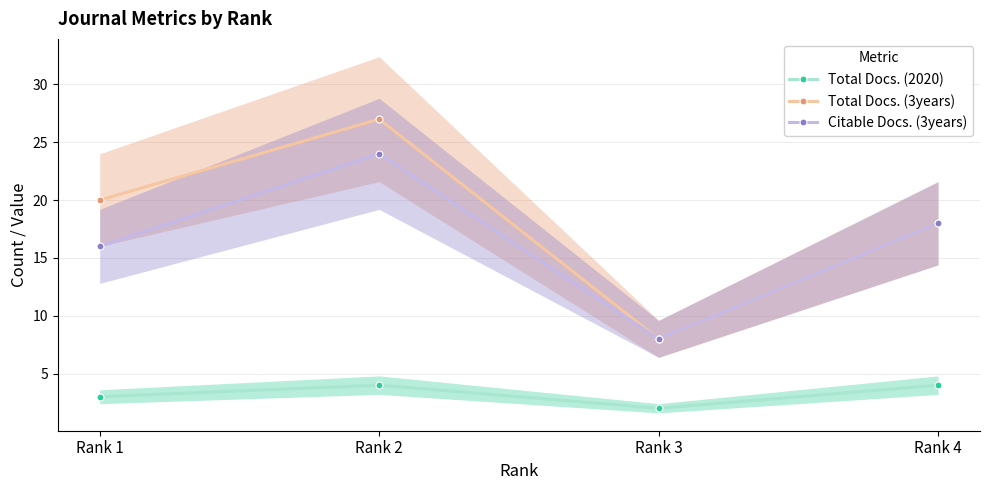

The value of Total Docs. (2020) at Rank 1 is 3. True or false?

True